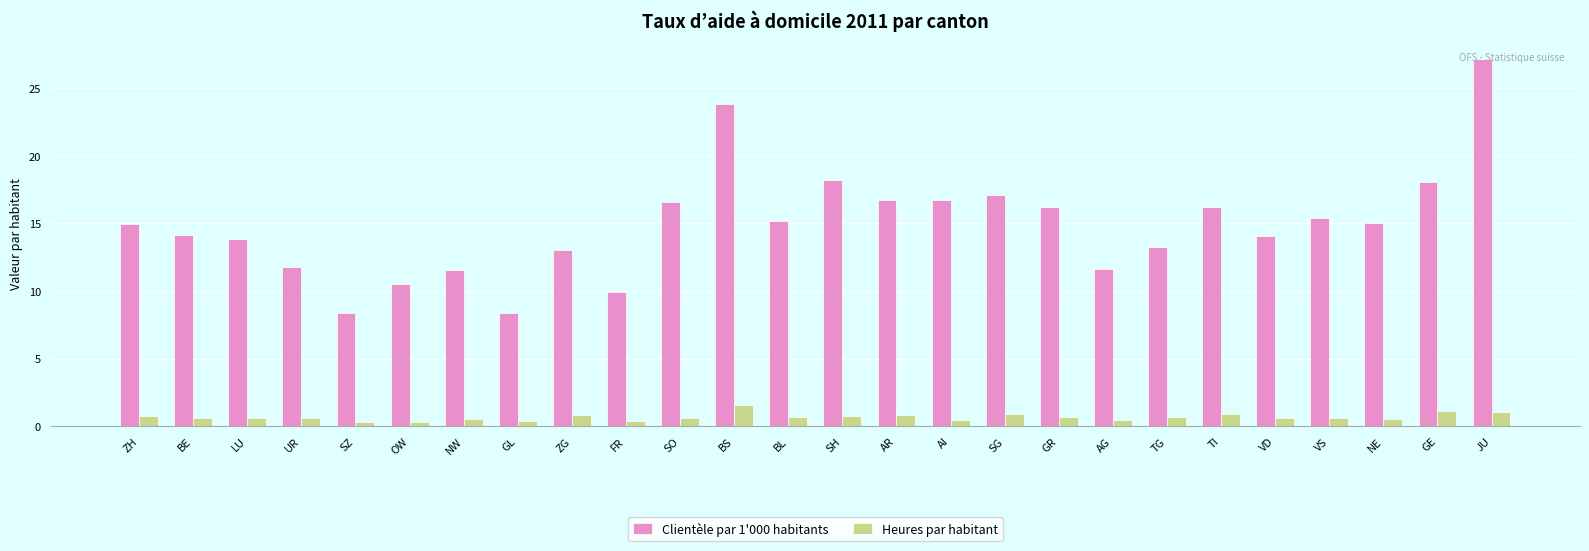

At NE, list the series in order from largest to smallest.

Clientèle par 1'000 habitants, Heures par habitant